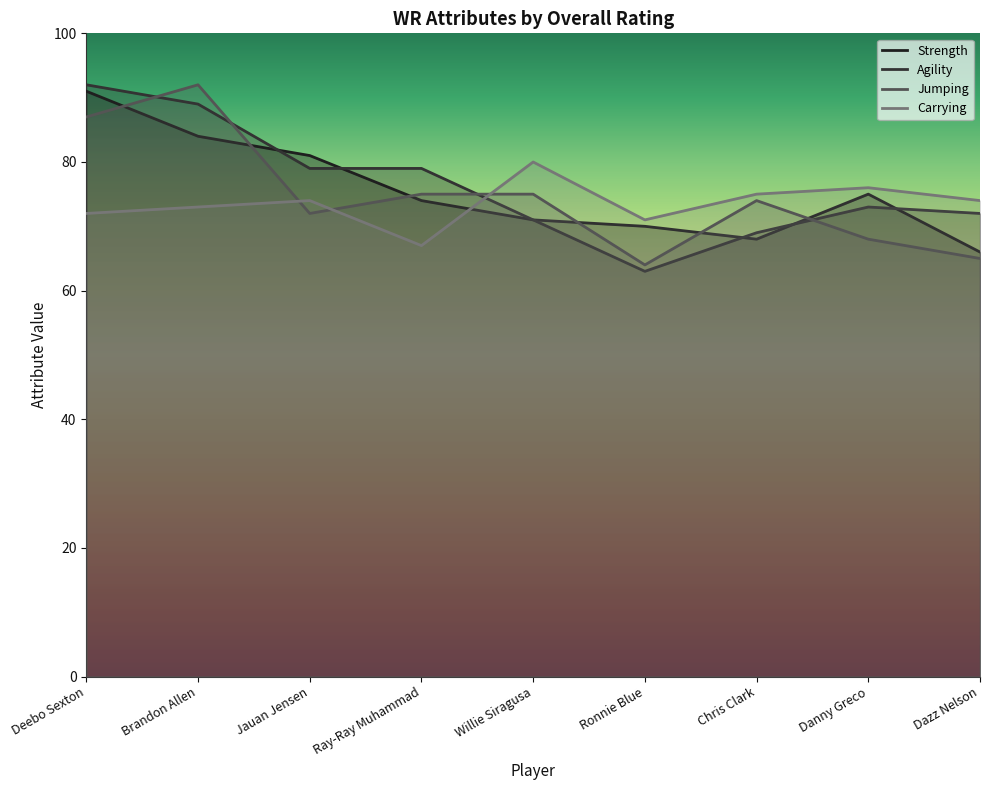

List the series in order of their overall mean, lowest first.

Carrying, Jumping, Strength, Agility